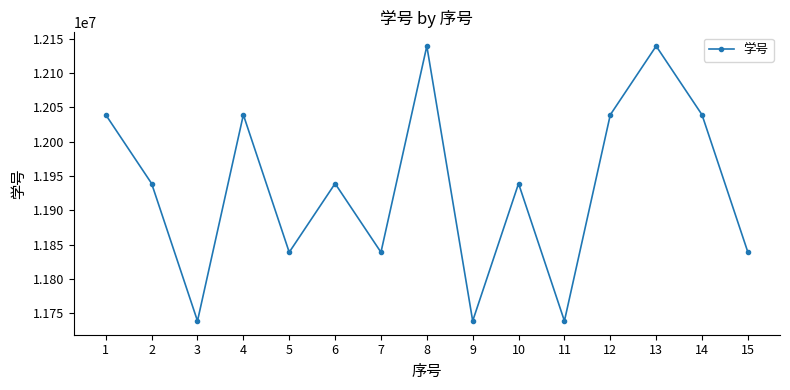

How many lines are shown in the chart?

1